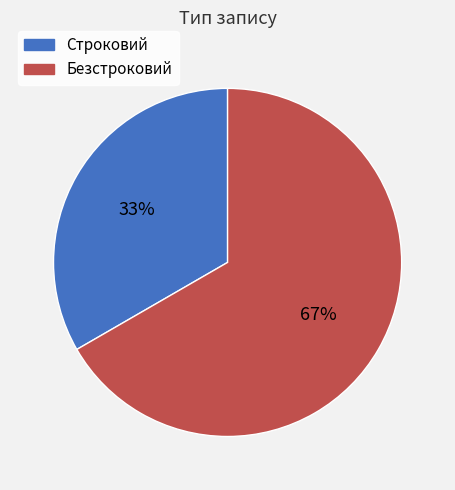

To the nearest percent, what is the combined percentage of Строковий and Безстроковий?

100%